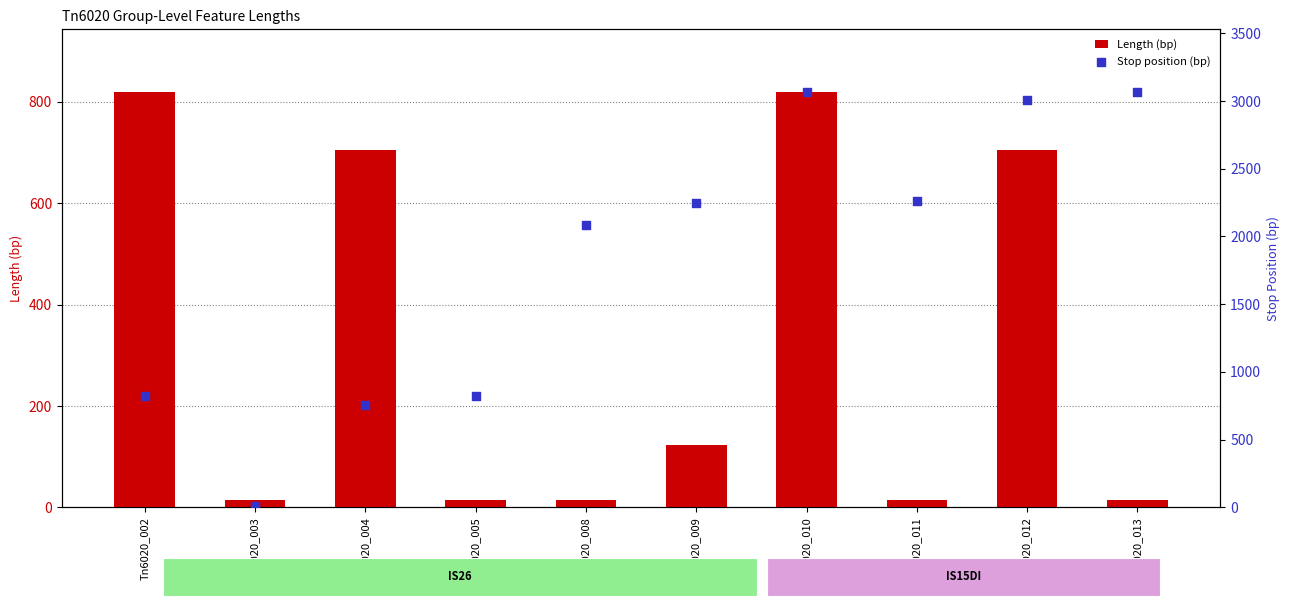

Is the value of Stop position (bp) at Tn6020_008 greater than the value of Length (bp) at Tn6020_008?

Yes